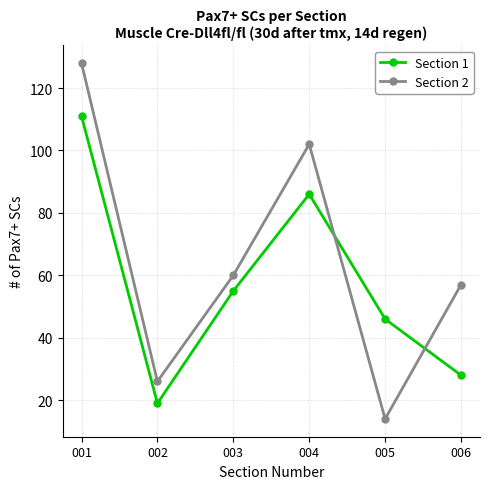

Rank the categories by Section 2 value from highest to lowest.

001, 004, 003, 006, 002, 005